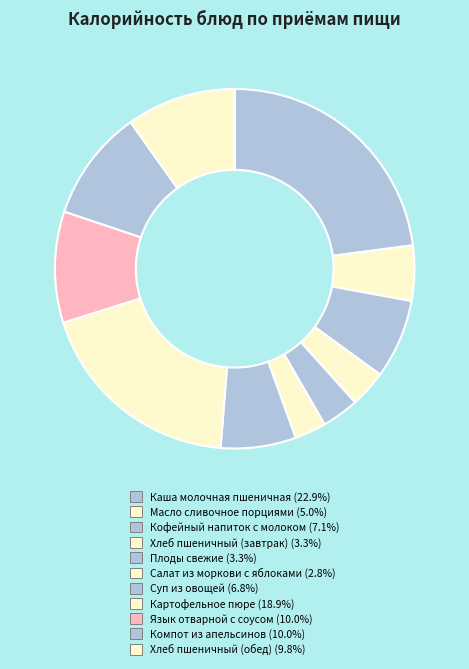

Which has a higher value, Кофейный напиток с молоком or Каша молочная пшеничная?

Каша молочная пшеничная